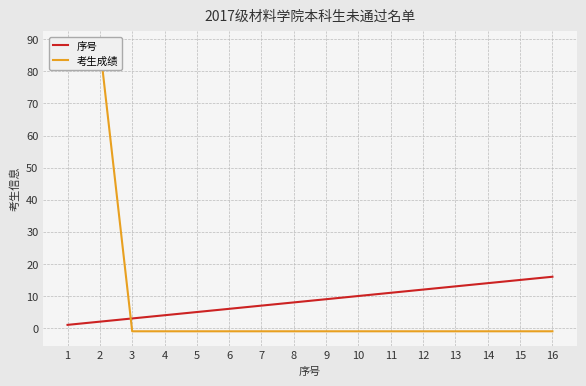

At which label does 序号 first exceed 9?

10